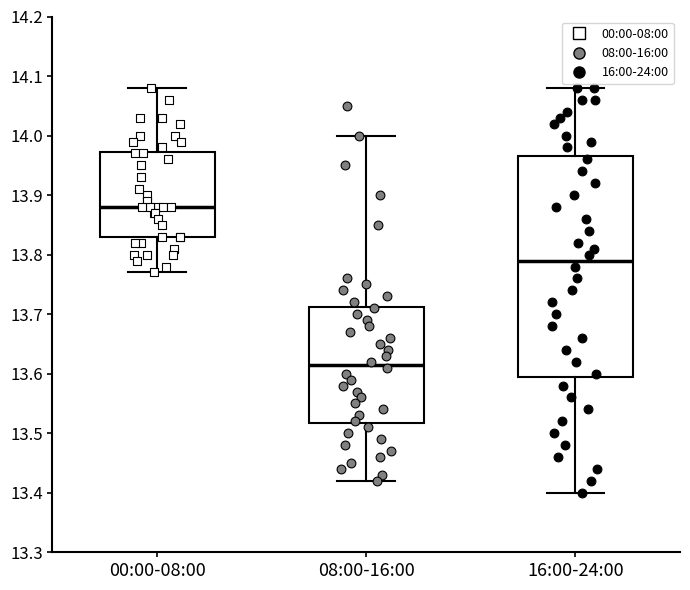

Comparing the boxes themselves (not the whiskers), which one is the tallest?

16:00-24:00